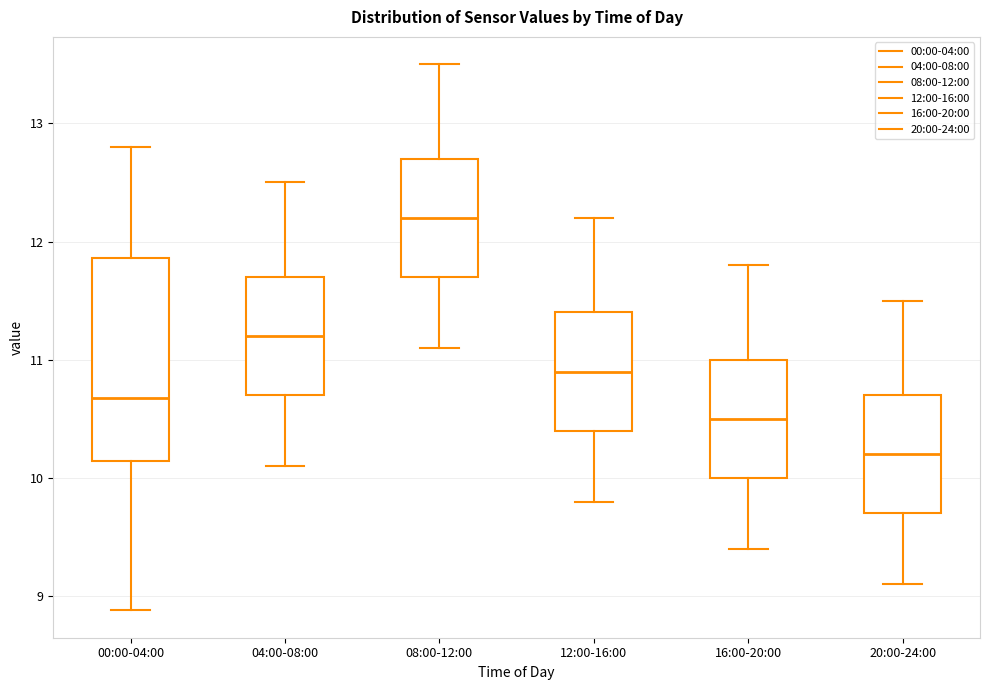

Reading left to right, transcribe this box plot: for each box, give where its median line is, the range the box spans, and where its two whiskers end, as read against the y-axis. The values are not printed on the chart, so give them approximately, as read against the axis.

00:00-04:00: median 10.7, box 10.1 to 11.9, whiskers 8.9 to 12.8
04:00-08:00: median 11.2, box 10.7 to 11.7, whiskers 10.1 to 12.5
08:00-12:00: median 12.2, box 11.7 to 12.7, whiskers 11.1 to 13.5
12:00-16:00: median 10.9, box 10.4 to 11.4, whiskers 9.8 to 12.2
16:00-20:00: median 10.5, box 10.0 to 11.0, whiskers 9.4 to 11.8
20:00-24:00: median 10.2, box 9.7 to 10.7, whiskers 9.1 to 11.5